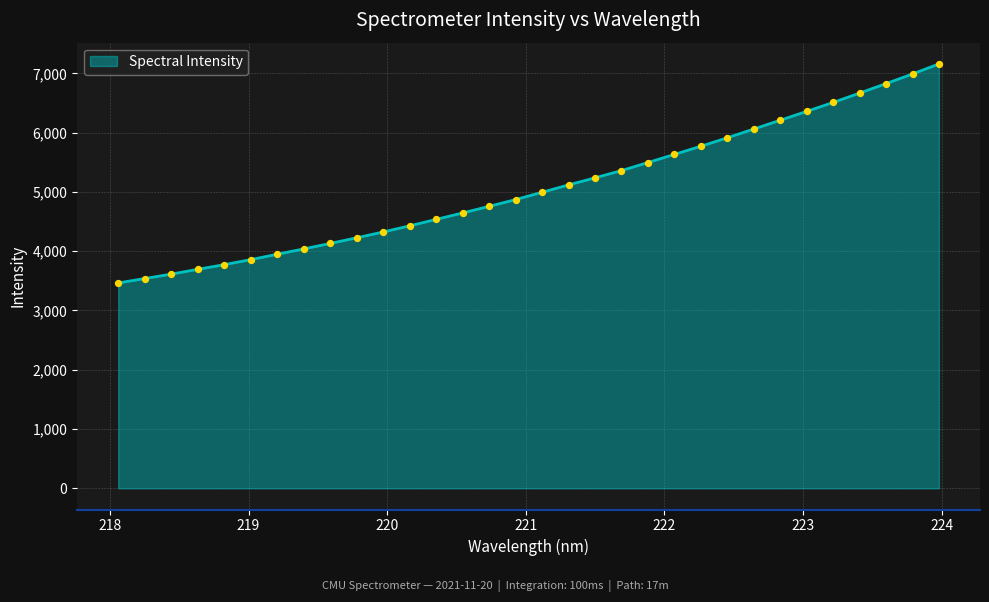

What is the difference between the maximum and minimum values?

3695.3